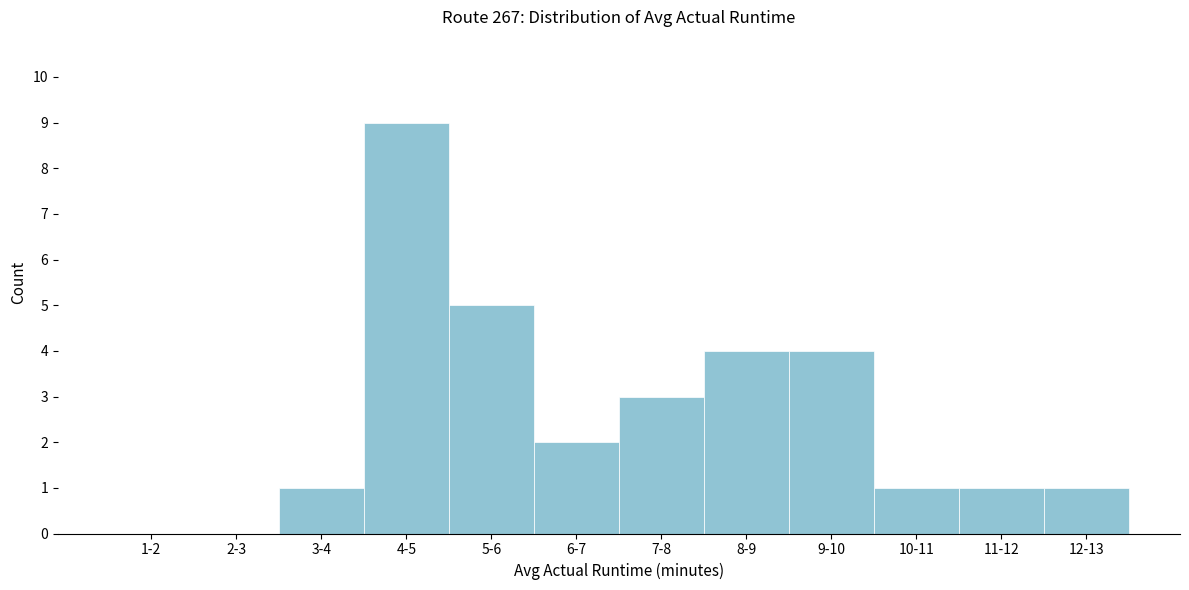

Reading right to left, extract all data points from this chart.

12-13=1	11-12=1	10-11=1	9-10=4	8-9=4	7-8=3	6-7=2	5-6=5	4-5=9	3-4=1	2-3=0	1-2=0